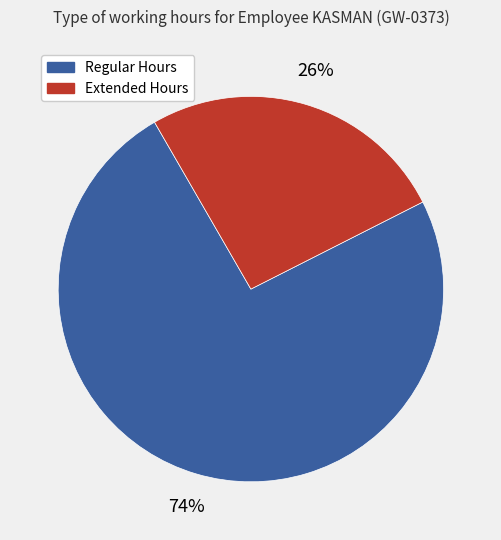

To the nearest percent, what is the difference between the largest and smallest slice percentages?

48%